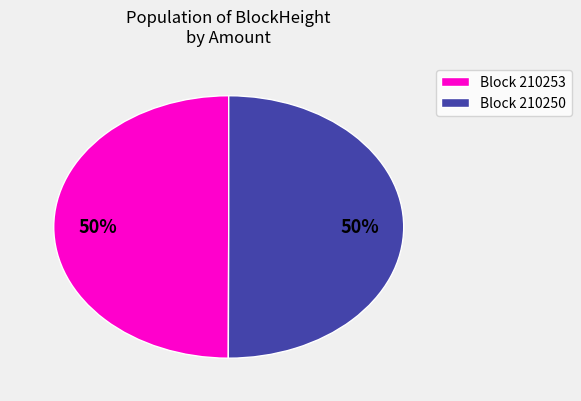

To the nearest percent, what percentage of the pie is Block 210250?

50%